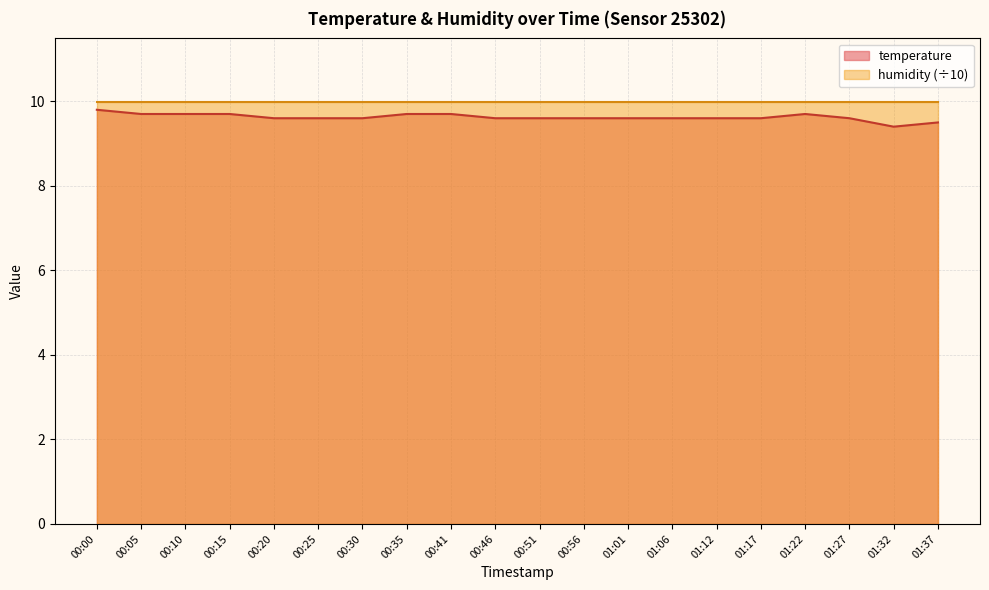

True or false: the data shows 9.6 at 01:12.

True